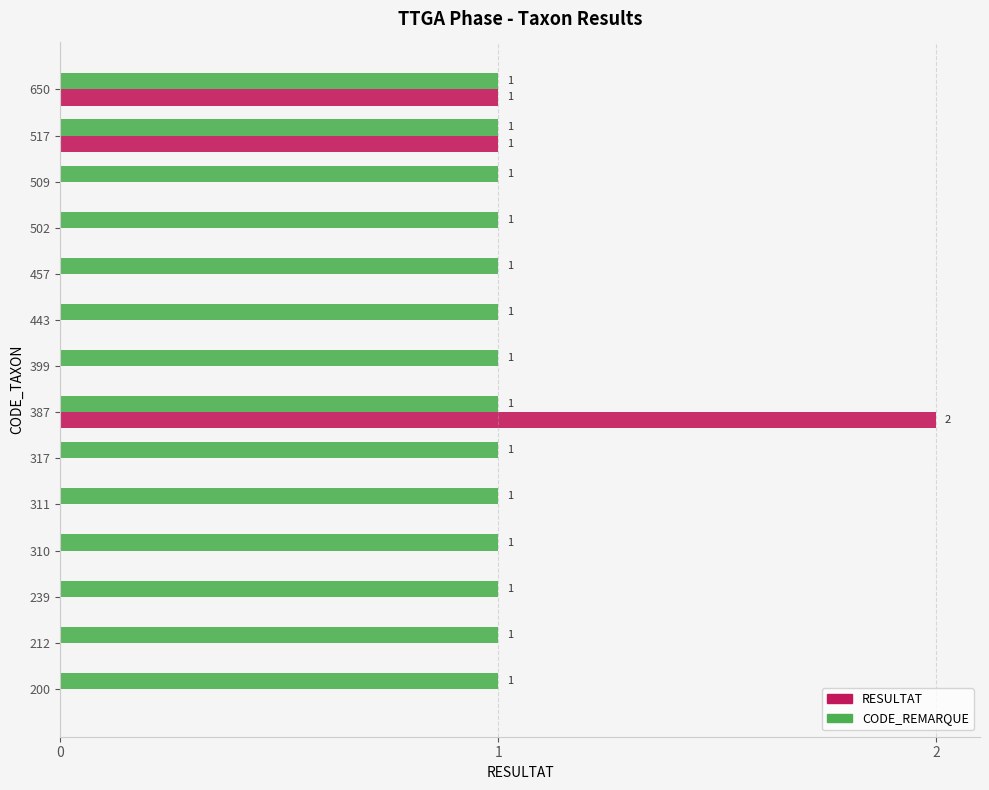

Which series changed the most between 212 and 650?

RESULTAT